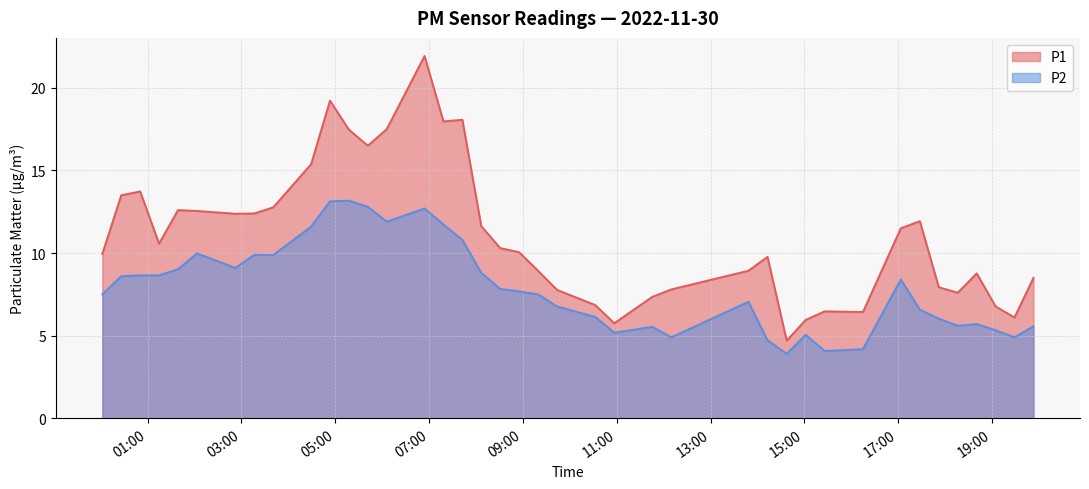

Which has a higher value, 2022-11-30T08:55:10 or 2022-11-30T11:45:29?

2022-11-30T08:55:10